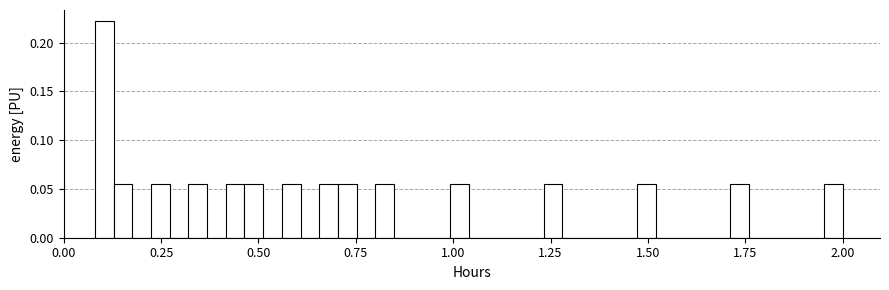

Read against the x-axis, roughly where is the centre of the tallest bar?

0.10